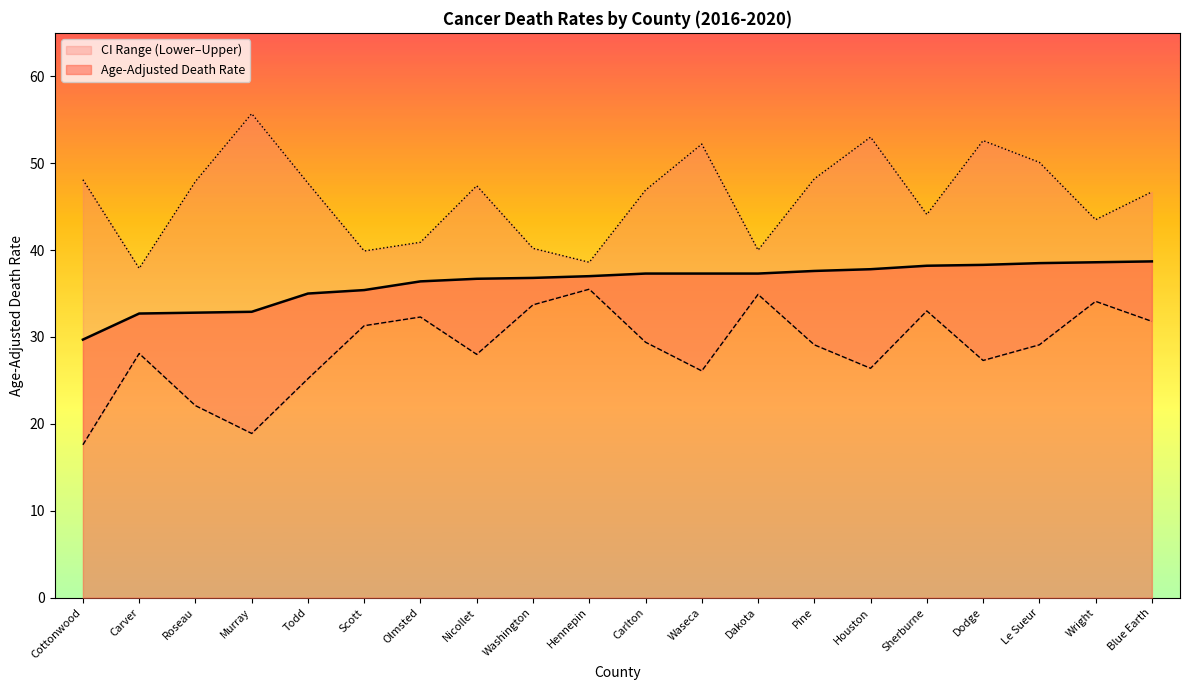

What is the difference between the Age-Adjusted Death Rate values at Pine and Hennepin?

0.6